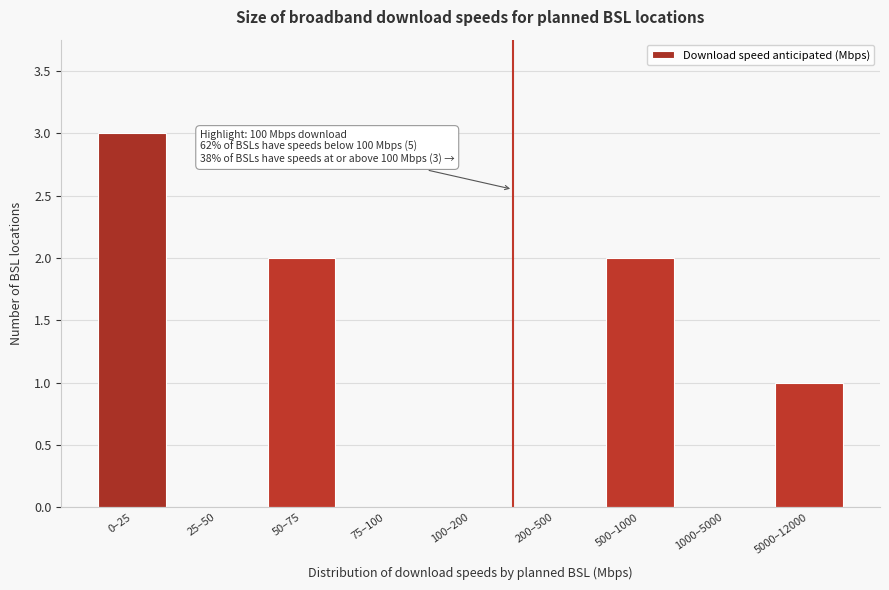

Reading left to right, what are all the values shown in this chart?

0–25=3	25–50=0	50–75=2	75–100=0	100–200=0	200–500=0	500–1000=2	1000–5000=0	5000–12000=1